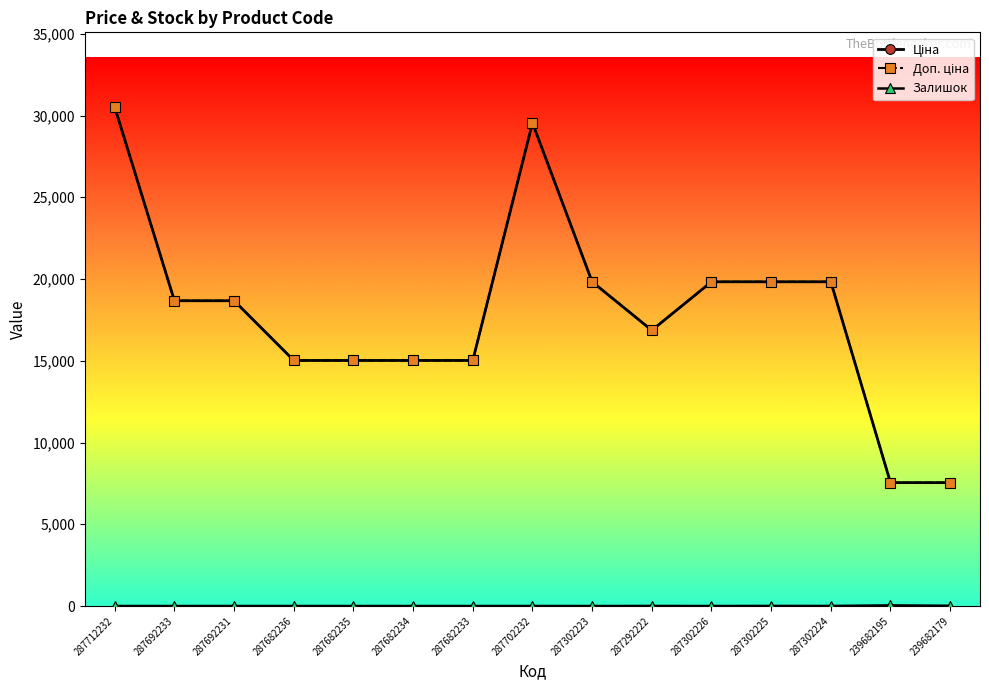

What is the value of the Залишок point at the 14th from the left?

38.0